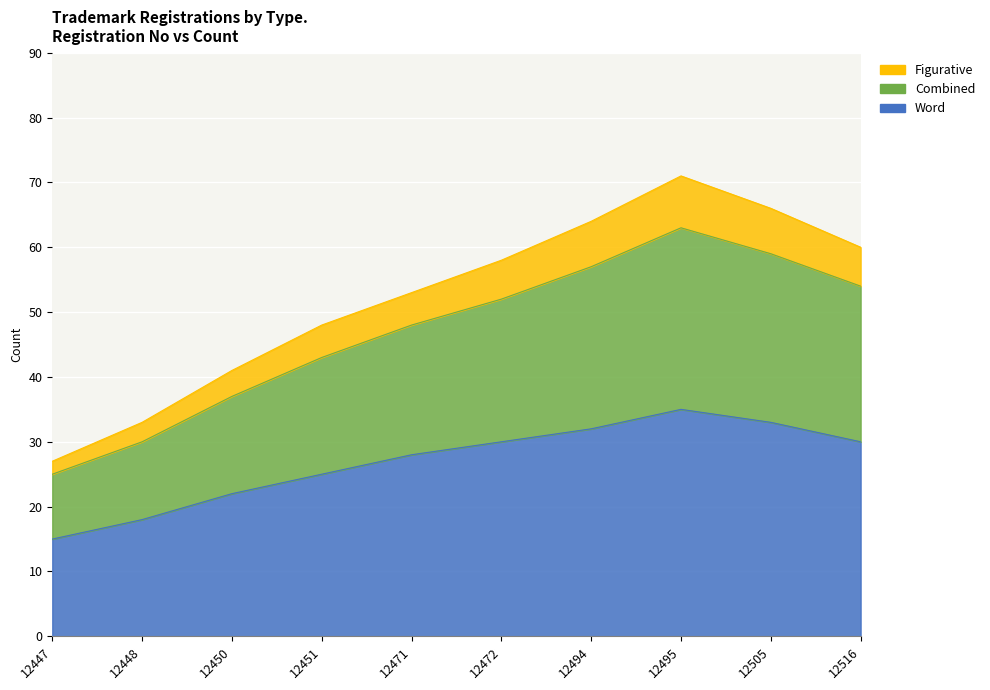

Where is Combined nearest to the value 44?

12451